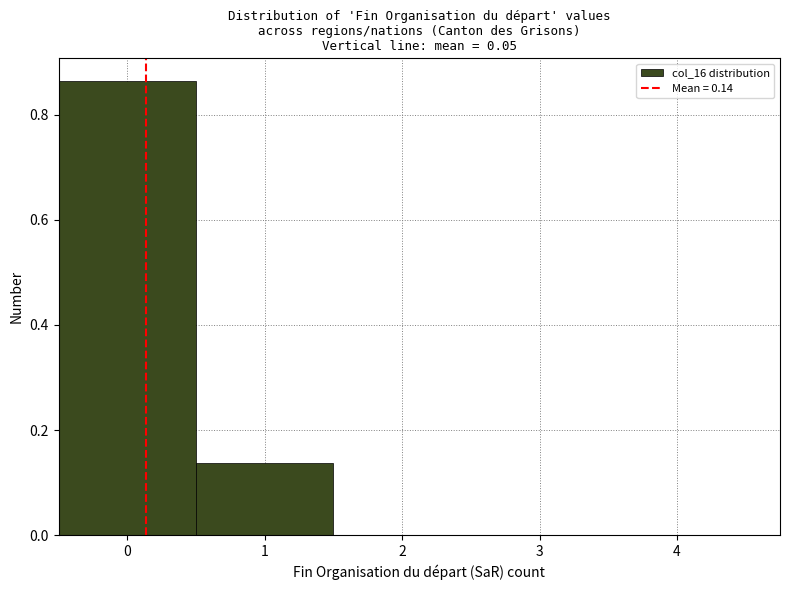

Which range on the x-axis has the tallest bar?

-0.5 to 0.5